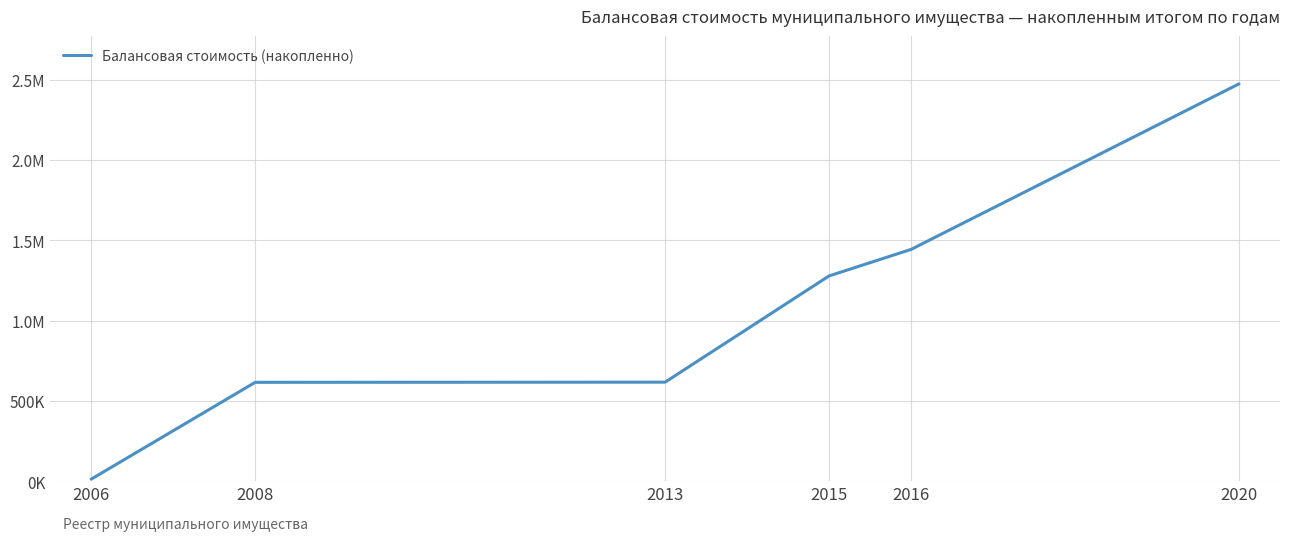

Does the chart have visible grid lines?

Yes